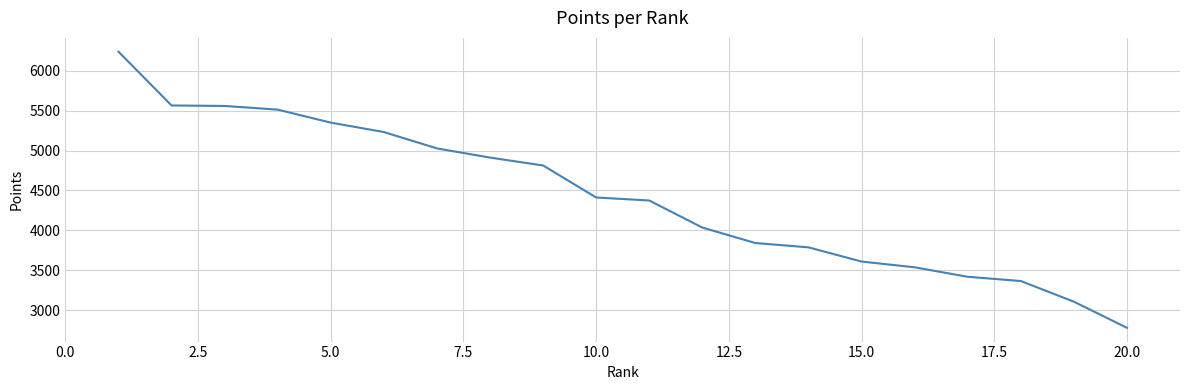

How many lines are shown in the chart?

1